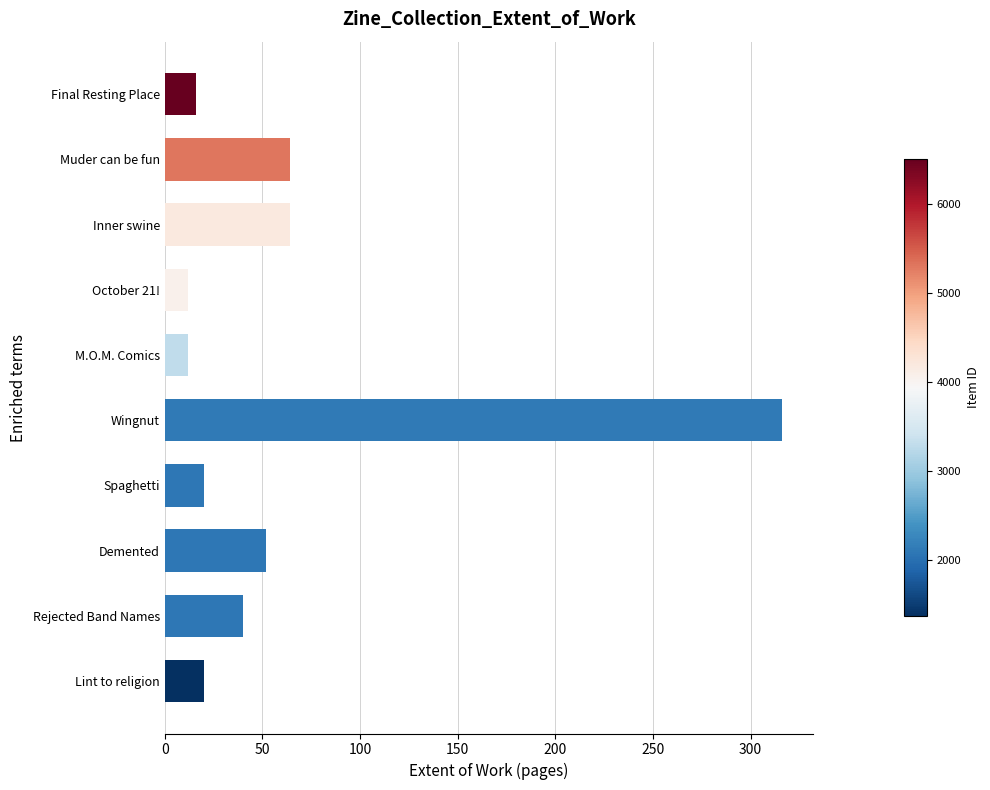

How many categories are shown in the chart?

10